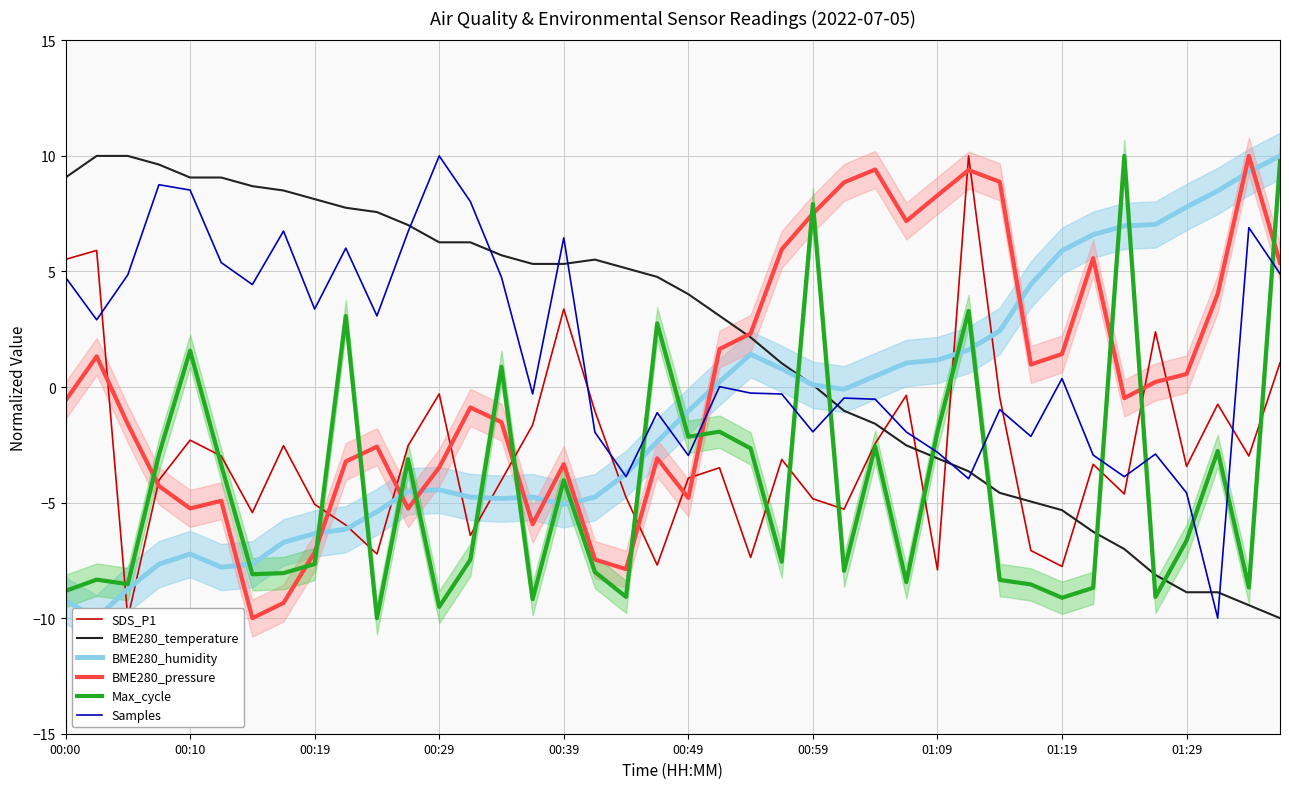

What is the average value of the SDS_P1 series?

-2.9